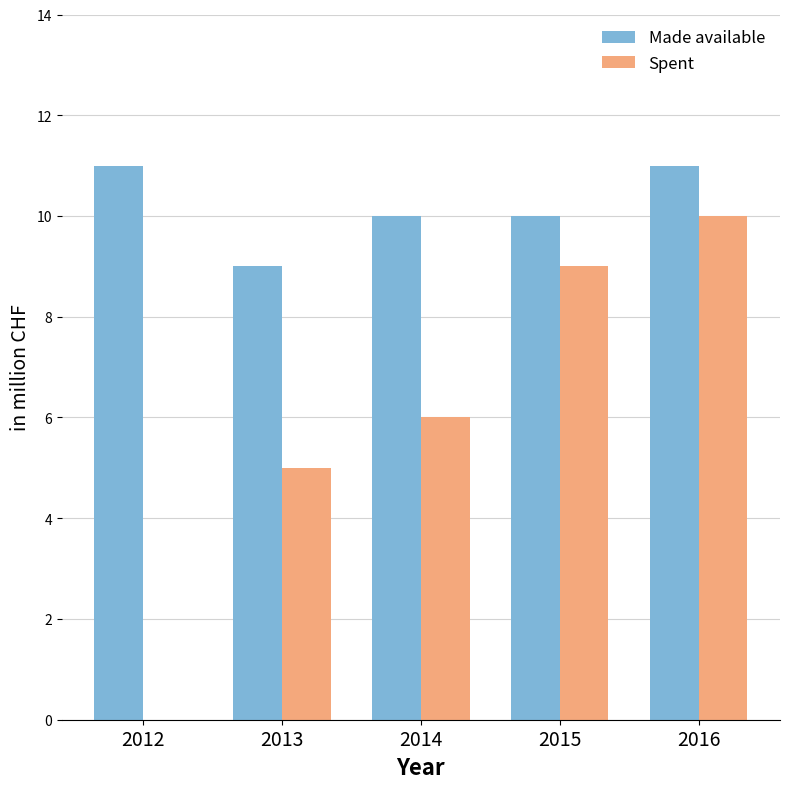

Between 2012 and 2016, which series saw the biggest shift?

Spent